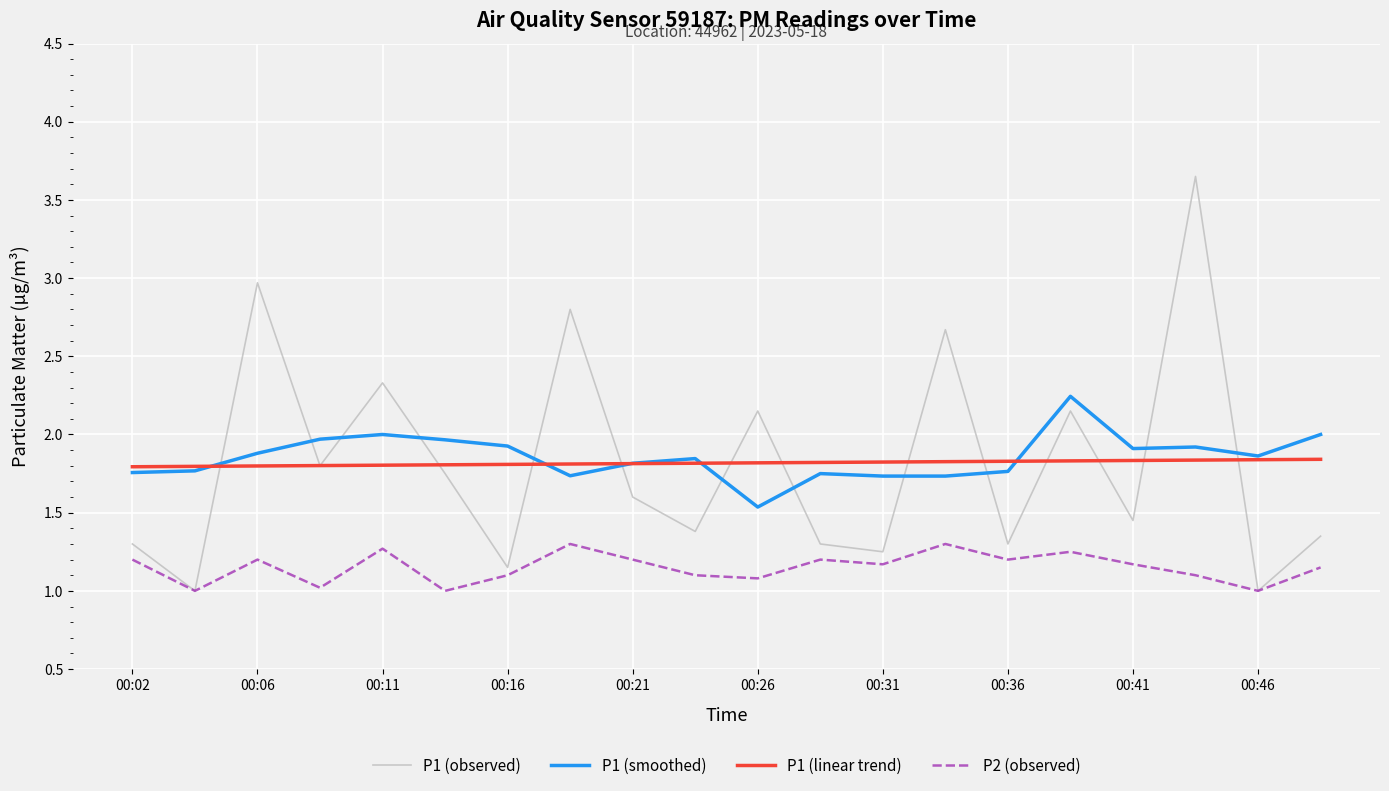

Which series ends up on top after the final intersection of P1 (smoothed) and P1 (observed)?

P1 (smoothed)